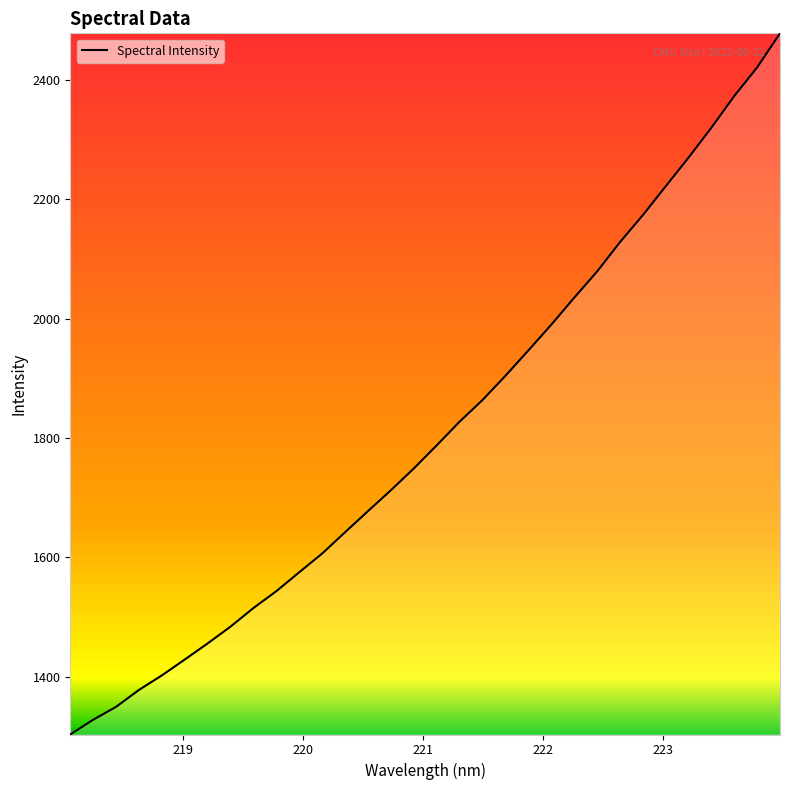

Count the number of data series in this chart.

1